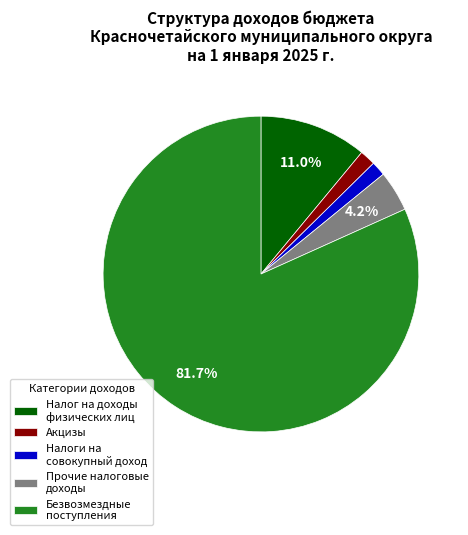

Which has a higher value, Прочие налоговые доходы or Налог на доходы физических лиц?

Налог на доходы физических лиц